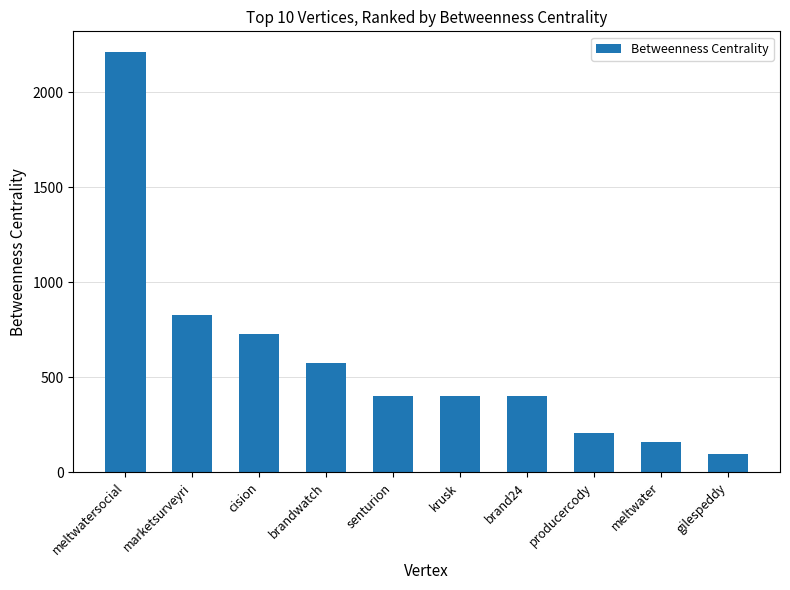

What is the greatest value displayed?

2209.7